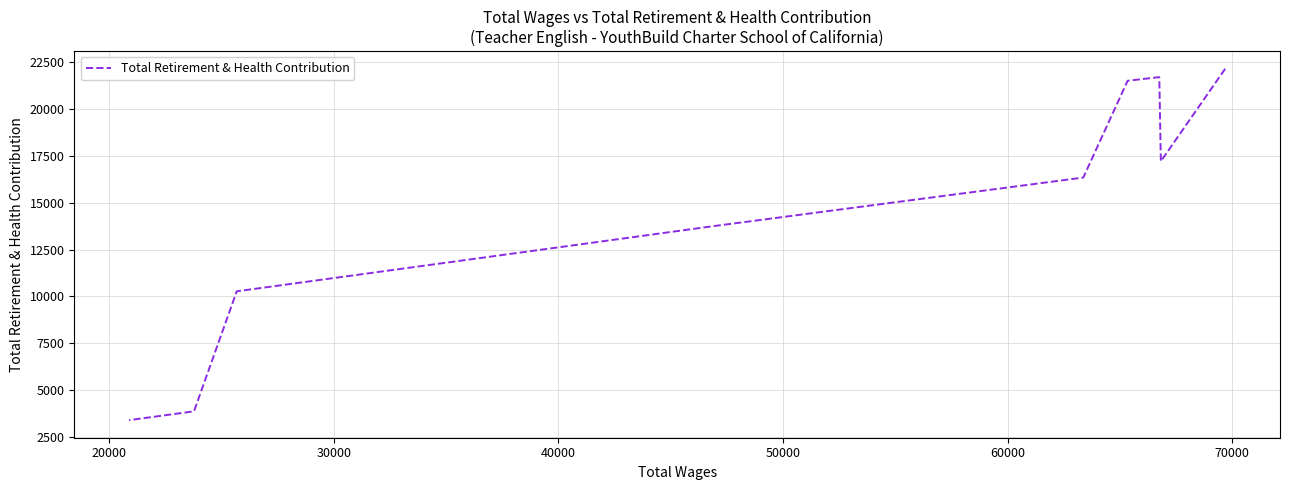

Is it true that the value at 20000 is 22742?

False